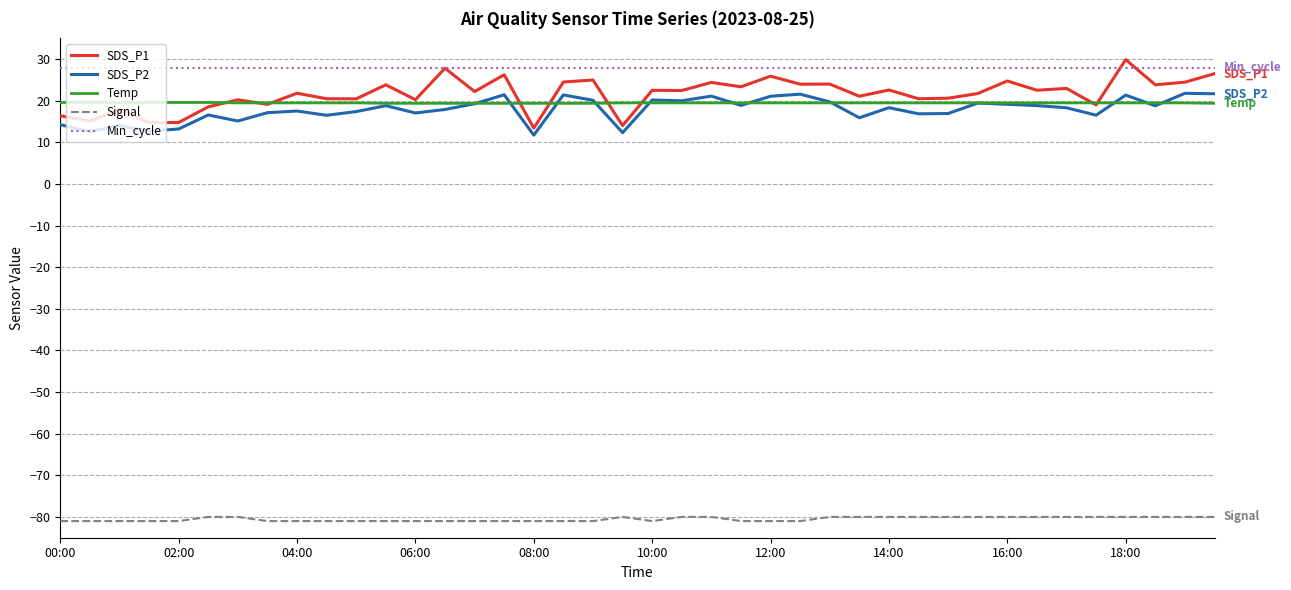

Which series has the widest spread of values?

SDS_P1